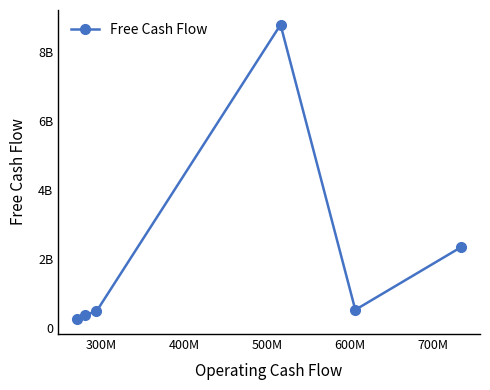

Does the chart have visible grid lines?

No